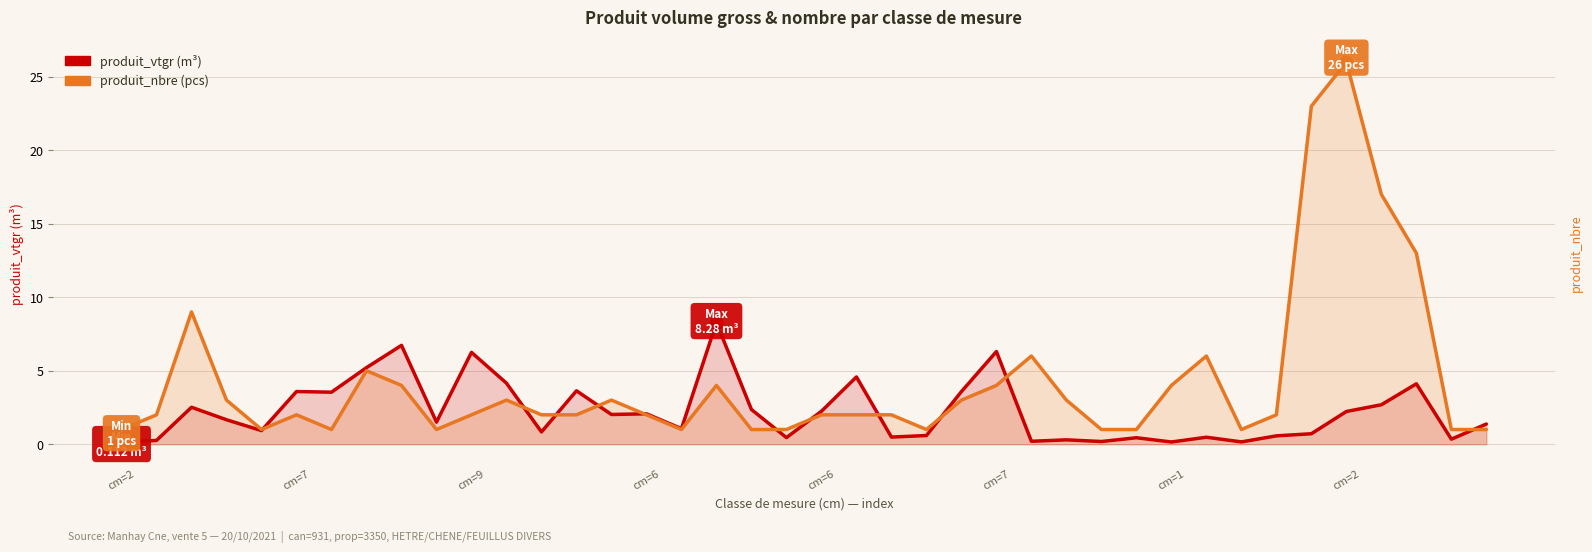

Between 25 and 34, which series saw the biggest shift?

produit_nbre